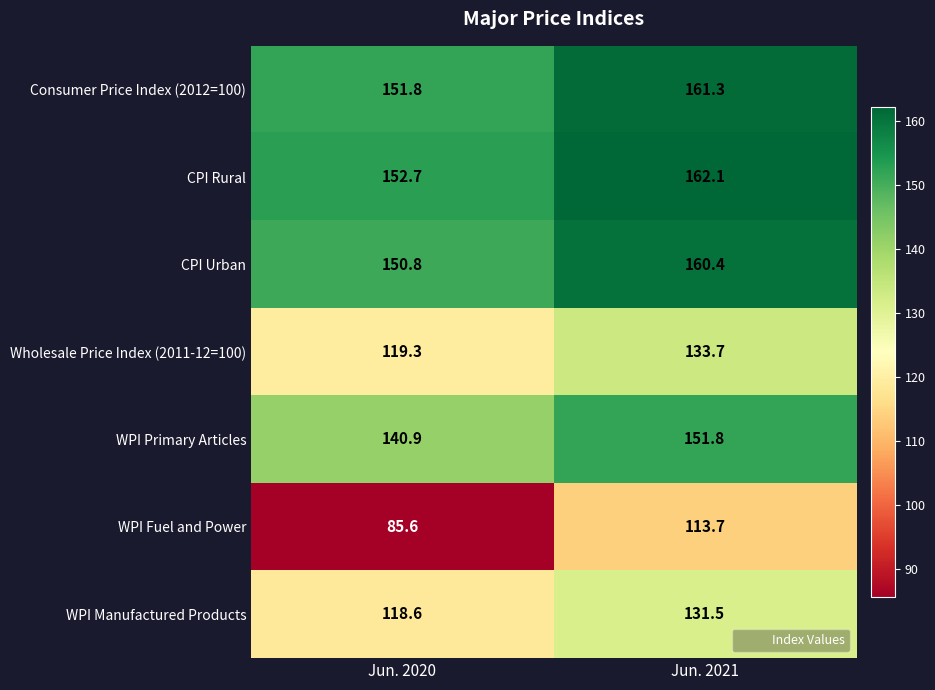

What value does the CPI Rural series have at Jun. 2020?

152.7